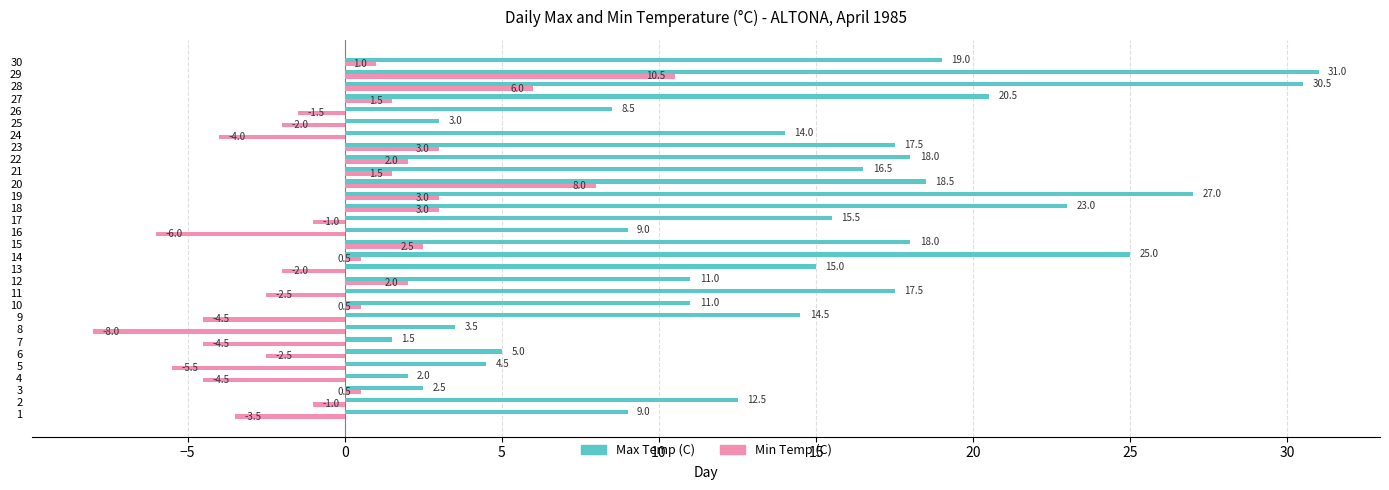

True or false: Max Temp (C) has a value of 6.2 at 10.

False